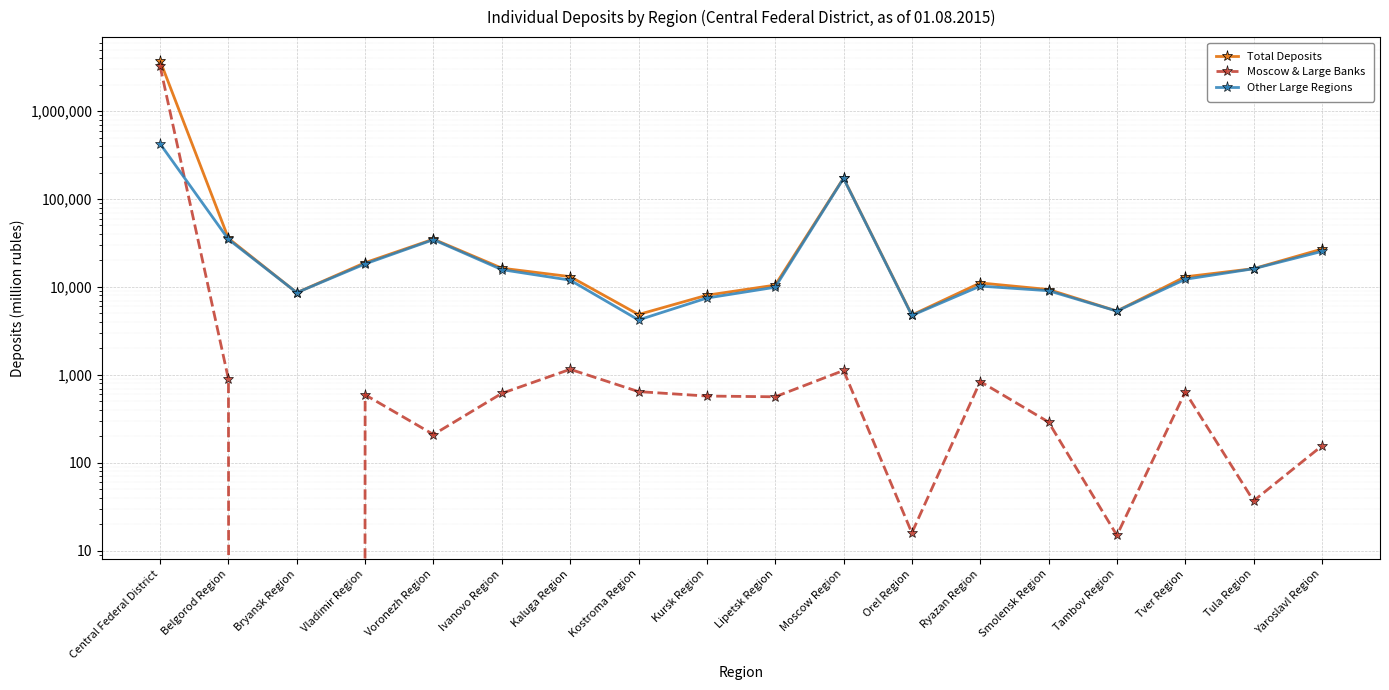

How many interior local peaks does the Total Deposits series have?

3